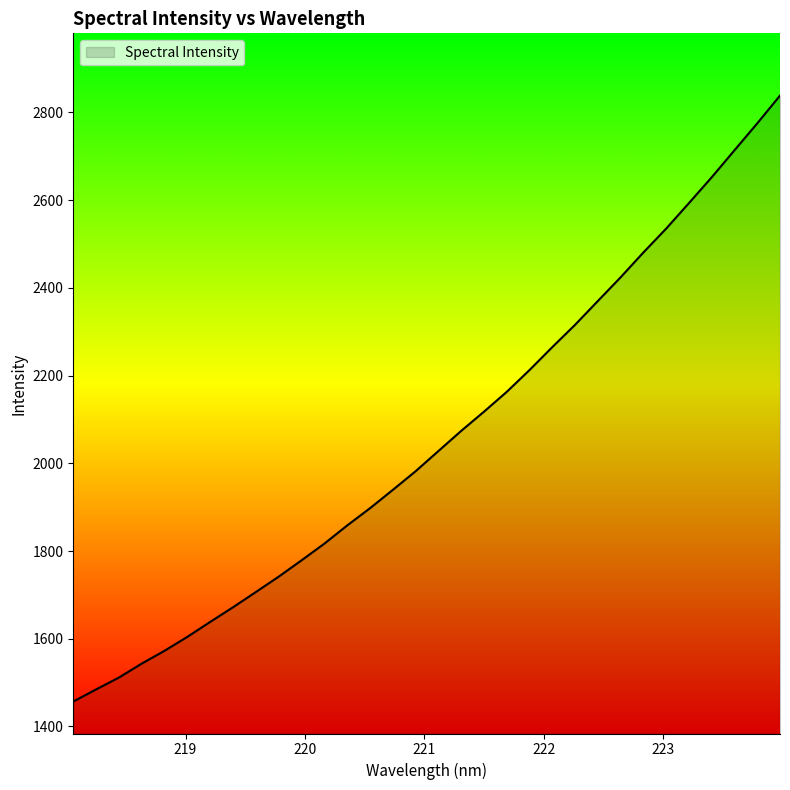

What is the minimum value shown in the chart?

1456.8